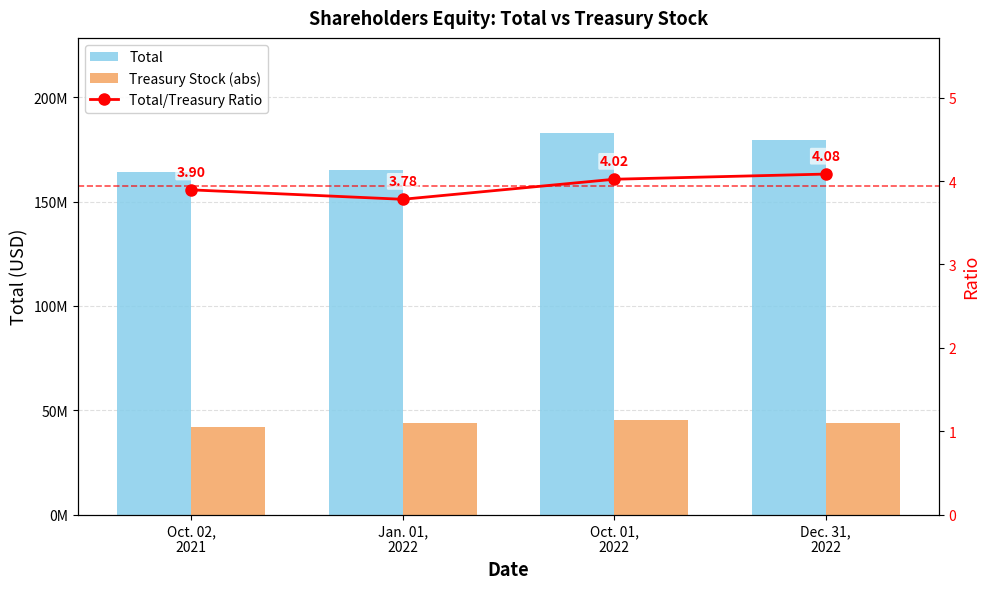

Rank the series by their average value, from highest to lowest.

Total, Treasury Stock (abs), Total/Treasury Ratio